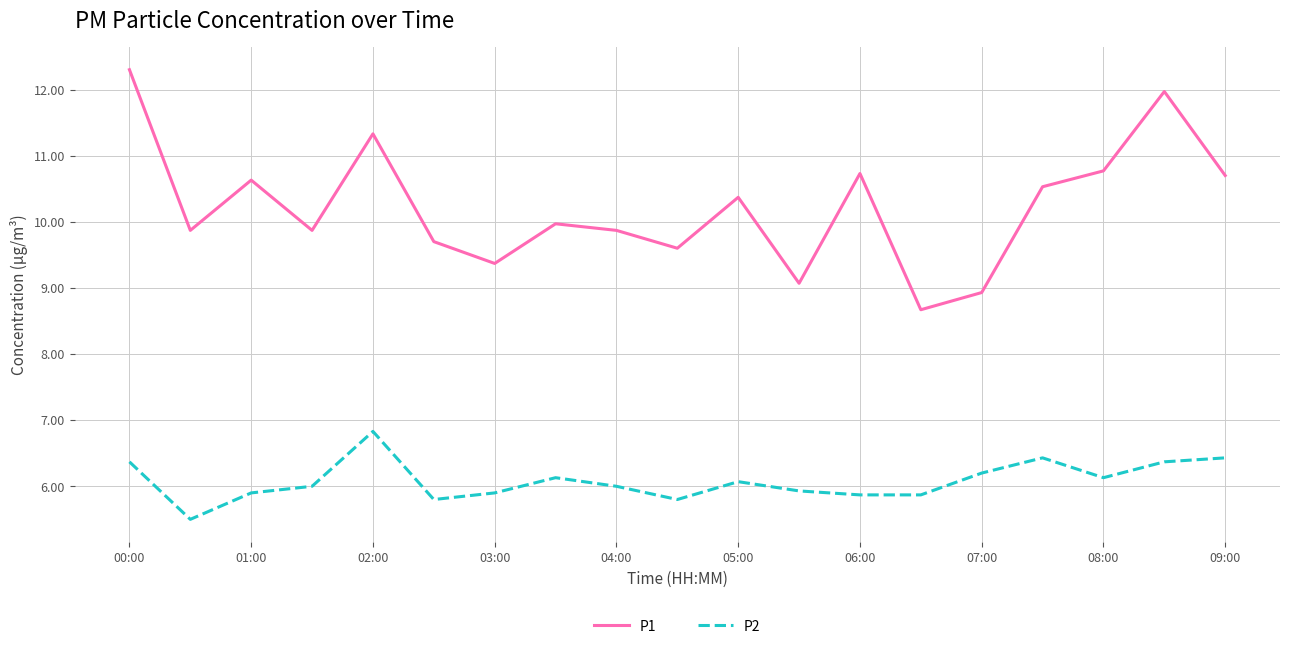

What is the sum of all P2 values?

115.5